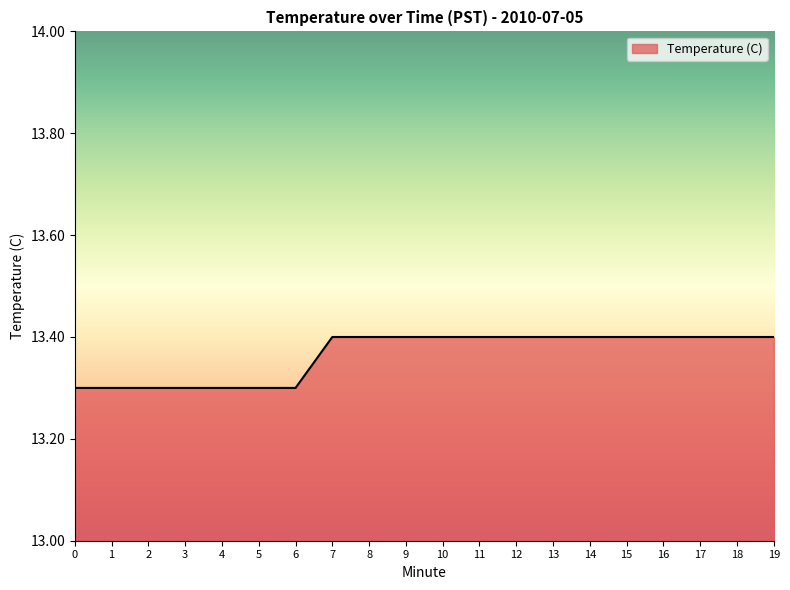

Approximately how many times larger is the value at 18 compared to 19?

1.0